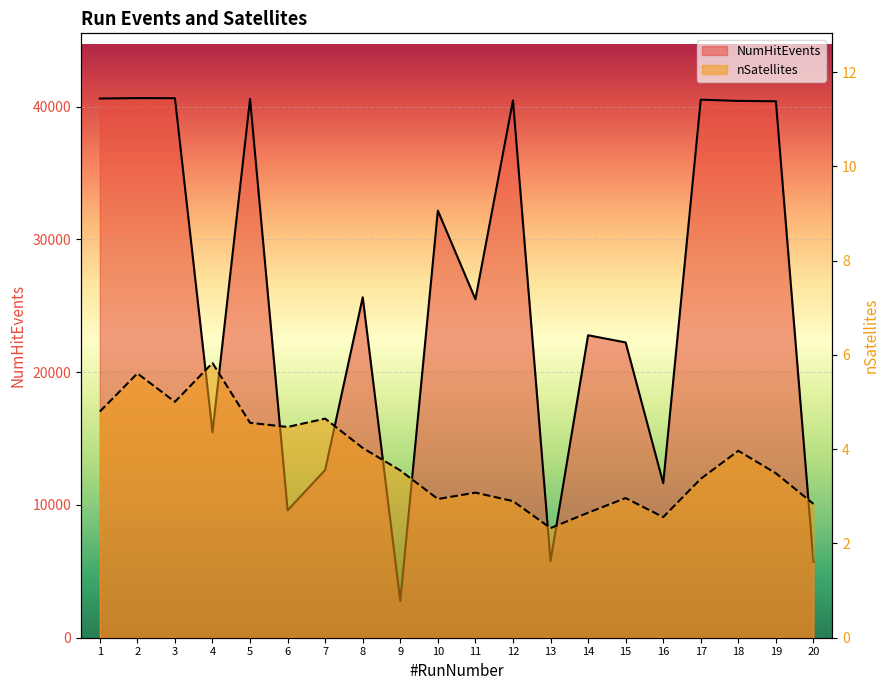

List the labels in order of nSatellites value, smallest first.

13, 16, 14, 20, 12, 10, 15, 11, 17, 19, 9, 18, 8, 6, 5, 7, 1, 3, 2, 4